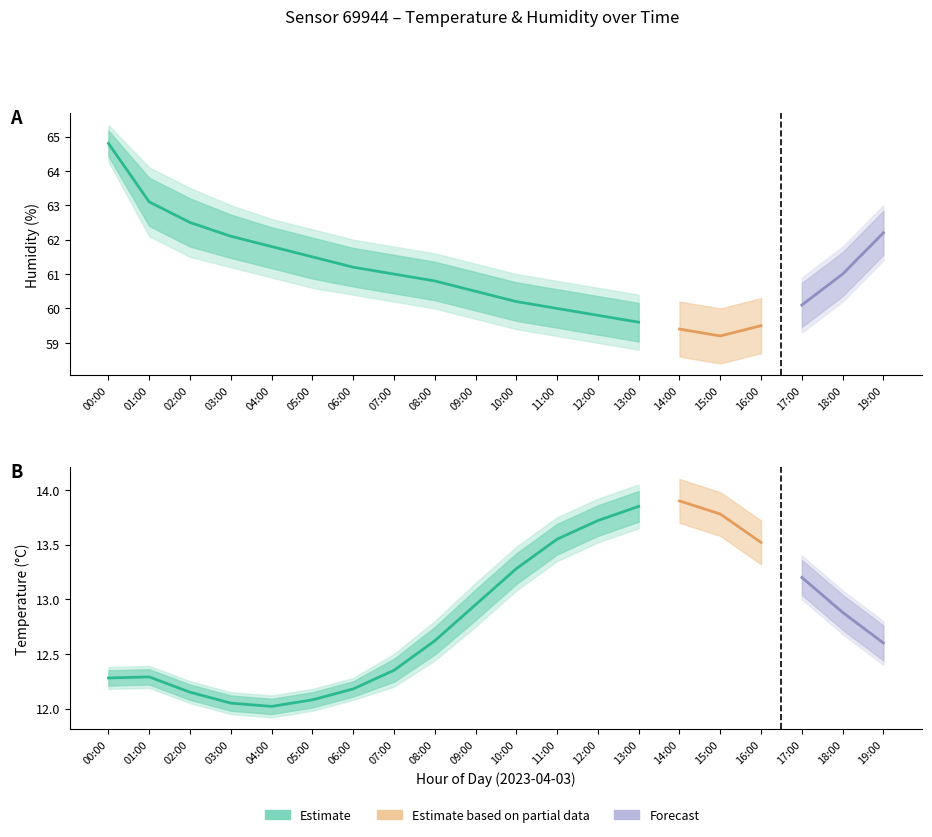

True or false: temperature_upper and temperature_lower cross at least once.

False